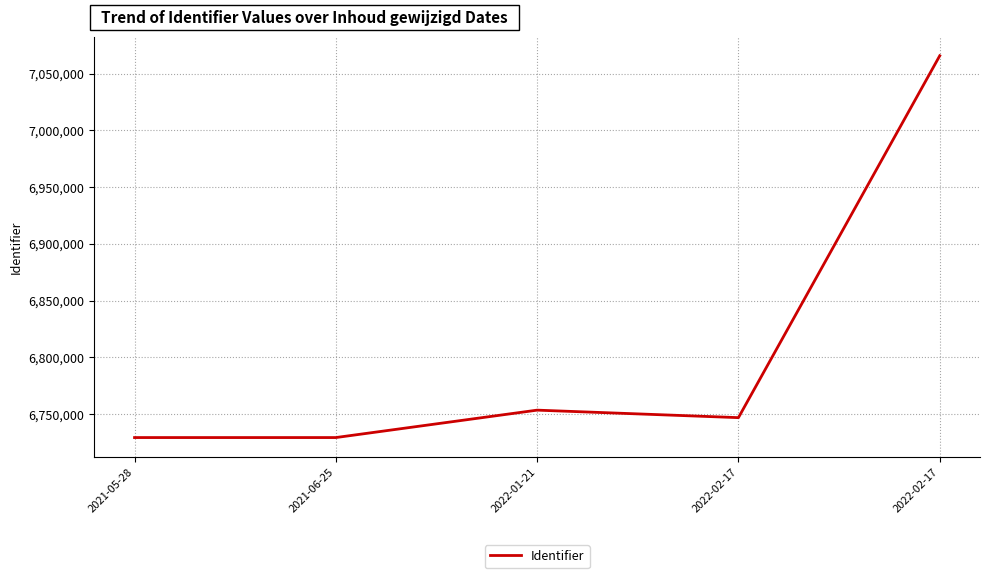

The chart shows a value of 6746760 at 2022-02-17. True or false?

True